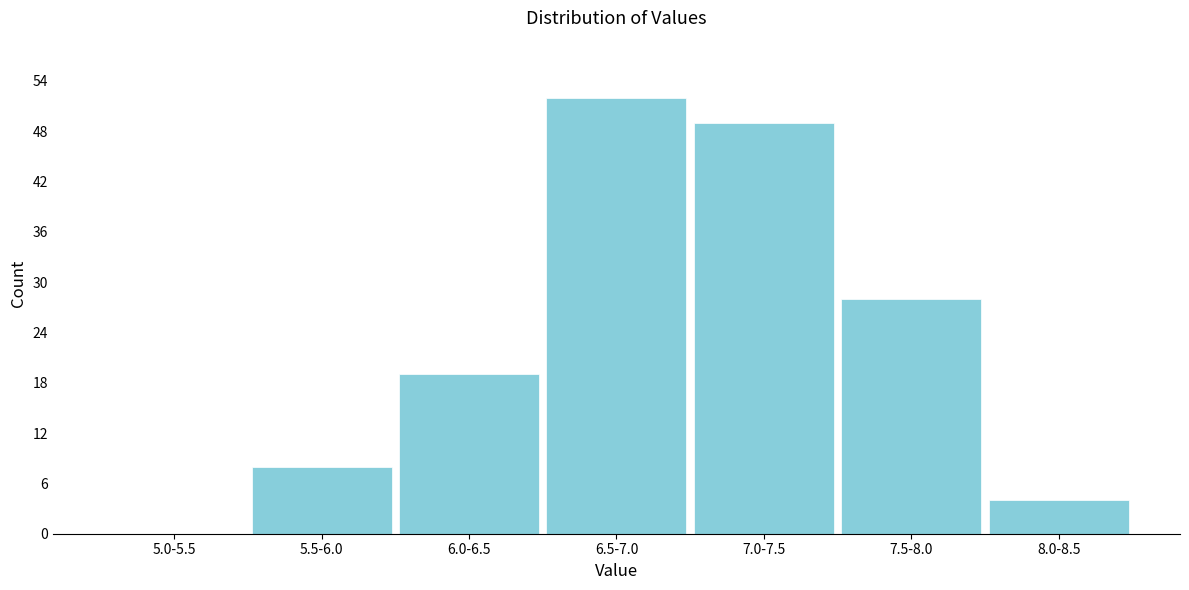

Reading right to left, list all the values displayed in this chart.

8.0-8.5=4	7.5-8.0=28	7.0-7.5=49	6.5-7.0=52	6.0-6.5=19	5.5-6.0=8	5.0-5.5=0